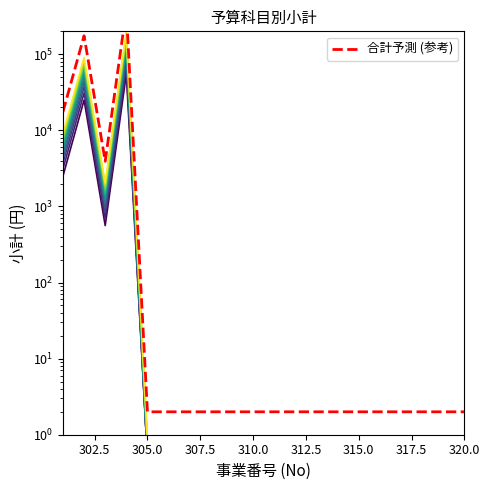

Where is the first local minimum?

303